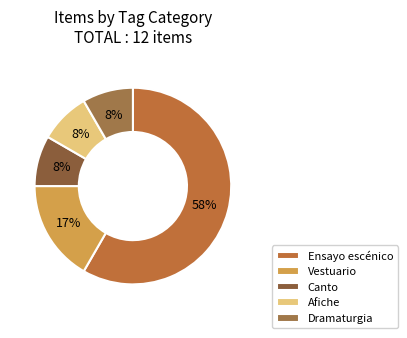

Which slice represents more than half of the pie?

Ensayo escénico